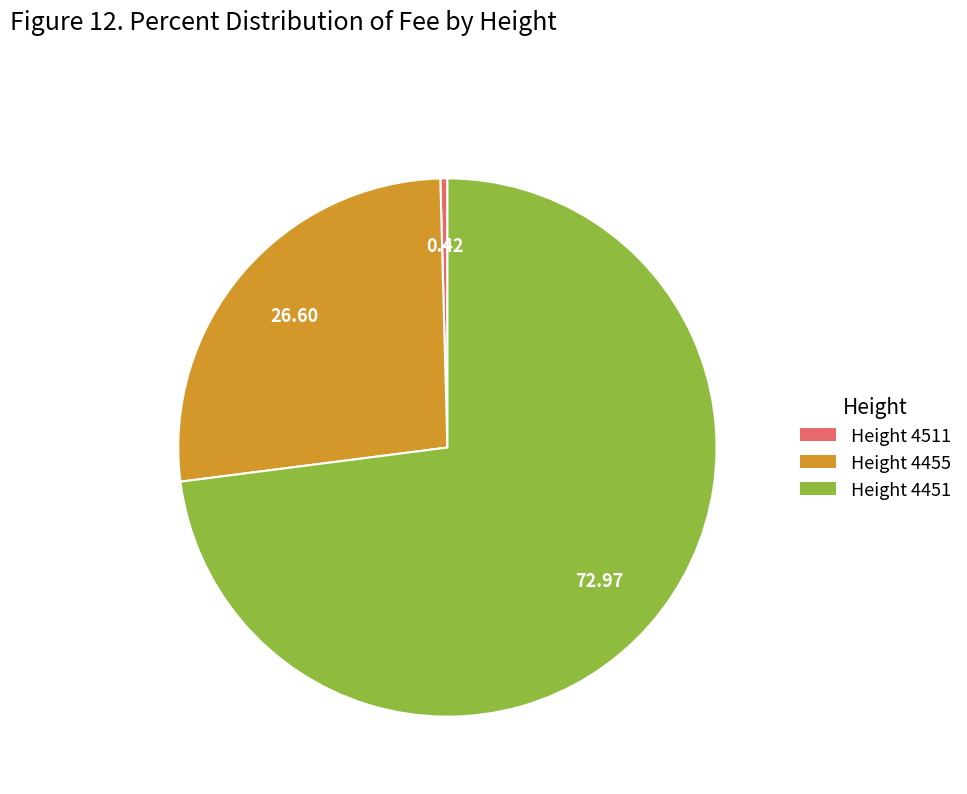

Which has a higher value, Height 4455 or Height 4451?

Height 4451